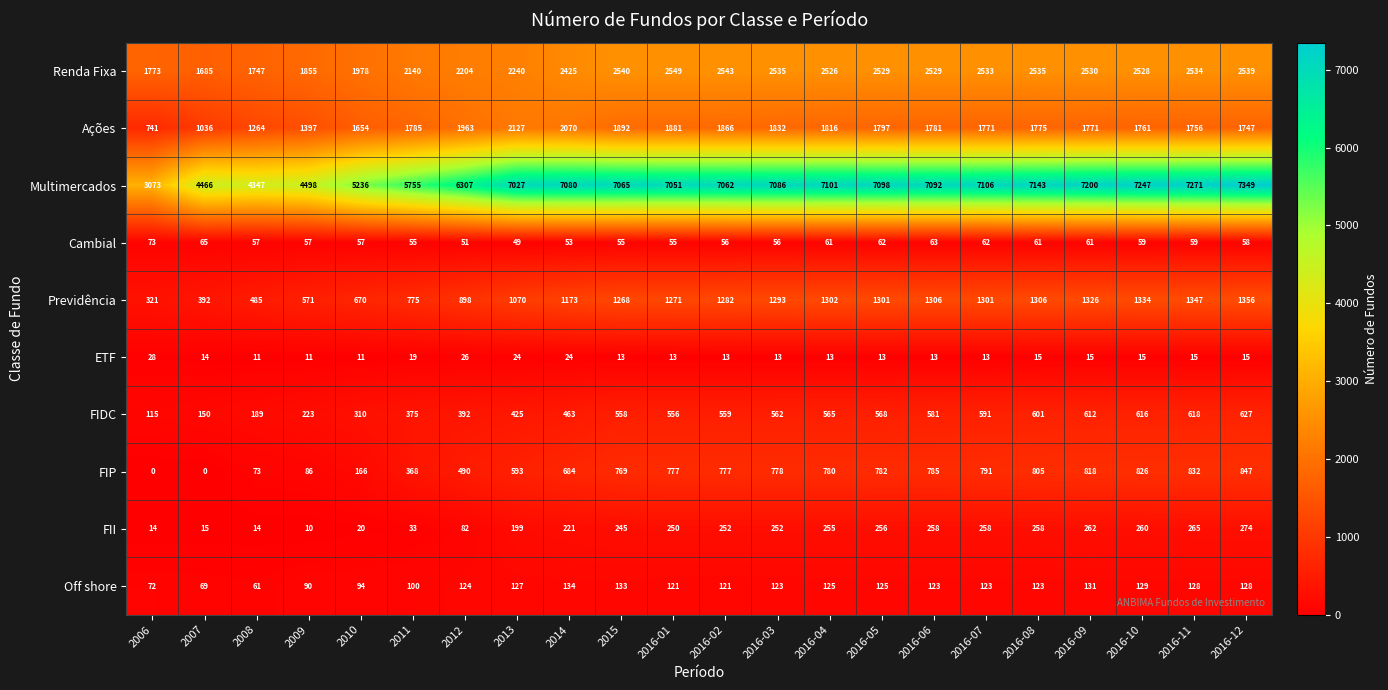

What is the sum of all Renda Fixa values?

50997